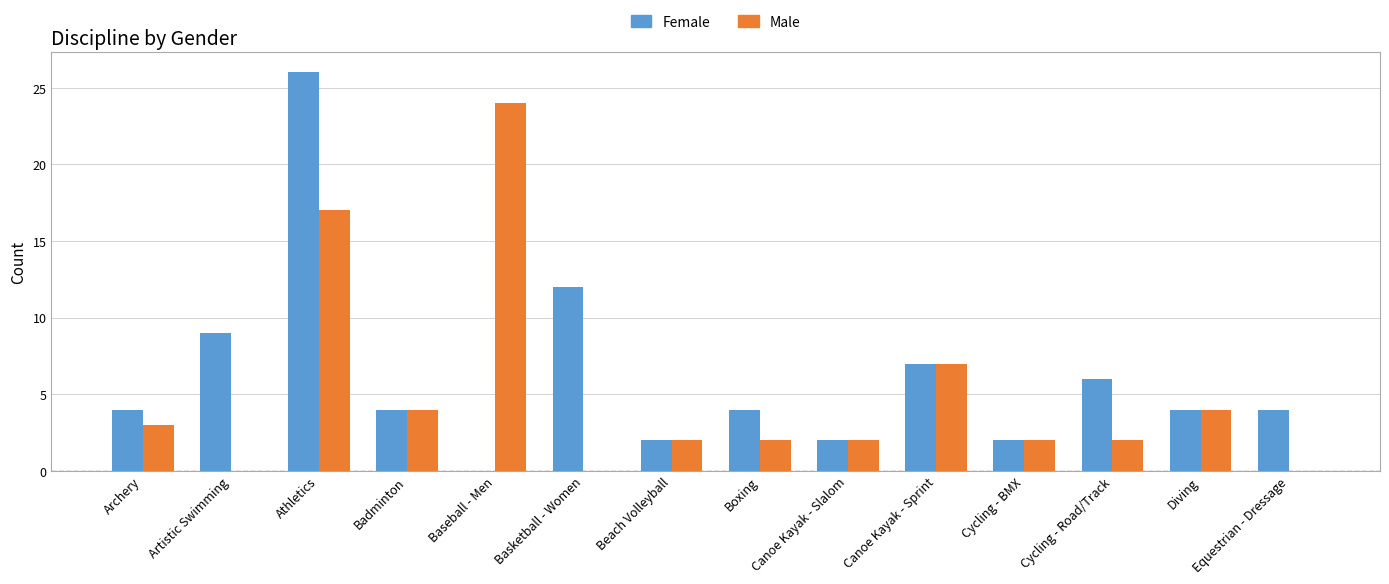

Reading right to left, extract all data points from this chart.

Female: Equestrian - Dressage=4	Diving=4	Cycling - Road/Track=6	Cycling - BMX=2	Canoe Kayak - Sprint=7	Canoe Kayak - Slalom=2	Boxing=4	Beach Volleyball=2	Basketball - Women=12	Baseball - Men=0	Badminton=4	Athletics=26	Artistic Swimming=9	Archery=4
Male: Equestrian - Dressage=0	Diving=4	Cycling - Road/Track=2	Cycling - BMX=2	Canoe Kayak - Sprint=7	Canoe Kayak - Slalom=2	Boxing=2	Beach Volleyball=2	Basketball - Women=0	Baseball - Men=24	Badminton=4	Athletics=17	Artistic Swimming=0	Archery=3